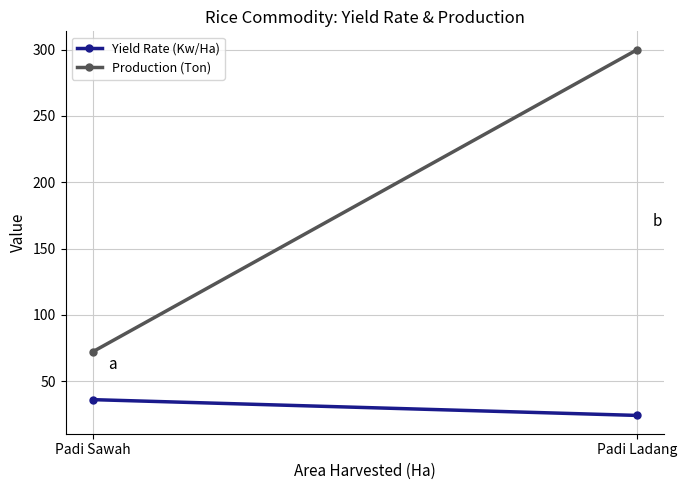

What is the greatest value displayed?

300.0